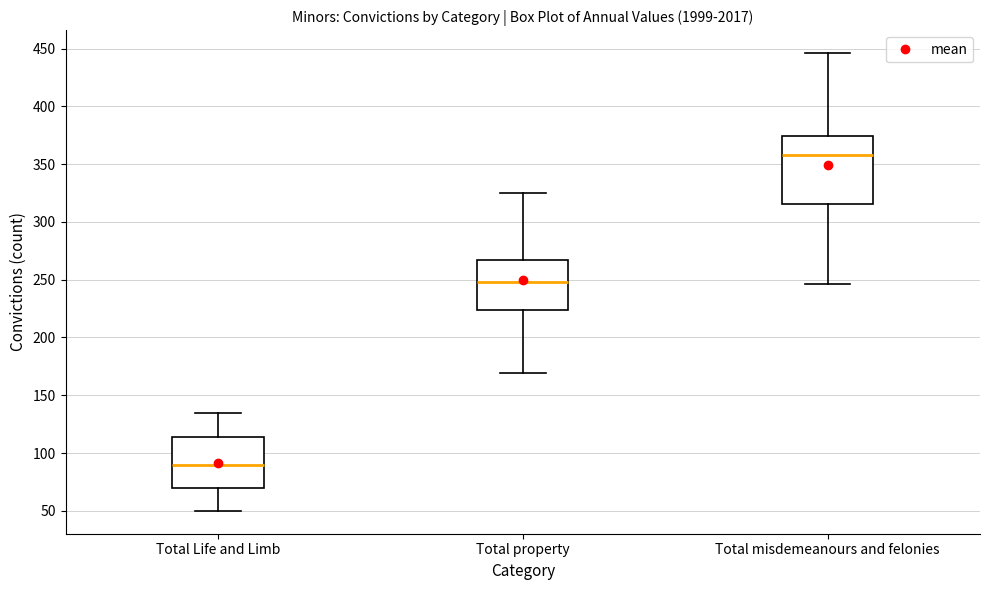

Which box's median line is the highest?

Total misdemeanours and felonies